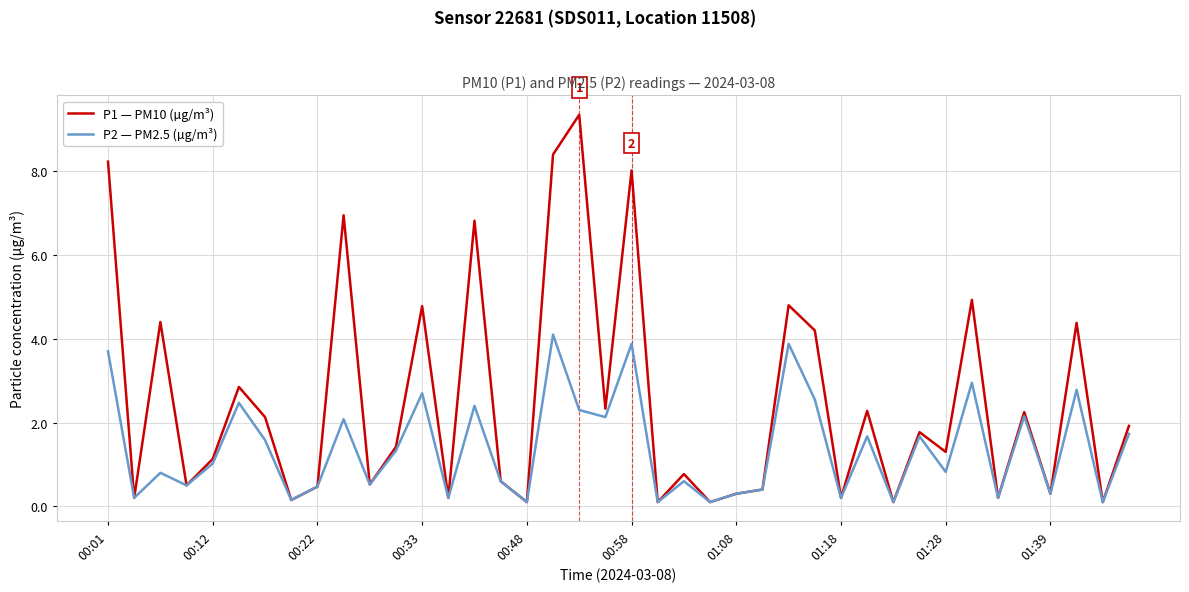

Which series has the largest range (max minus min)?

P1 — PM10 (µg/m³)